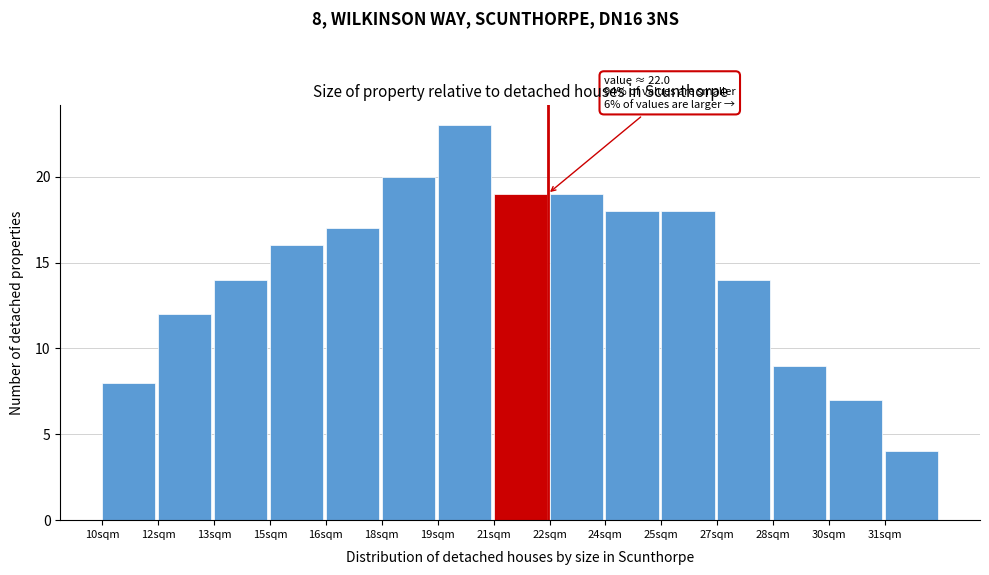

Reading left to right, transcribe all the data shown in this chart.

10sqm=8	12sqm=12	13sqm=14	15sqm=16	16sqm=17	18sqm=20	19sqm=23	21sqm=19	22sqm=19	24sqm=18	25sqm=18	27sqm=14	28sqm=9	30sqm=7	31sqm=4